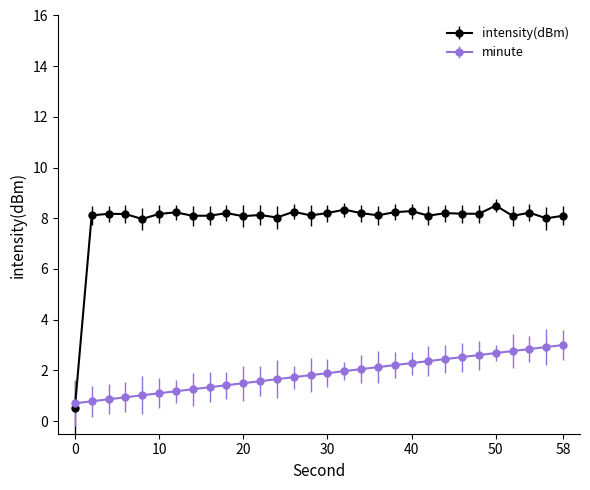

Which series has the widest spread of values?

intensity(dBm)